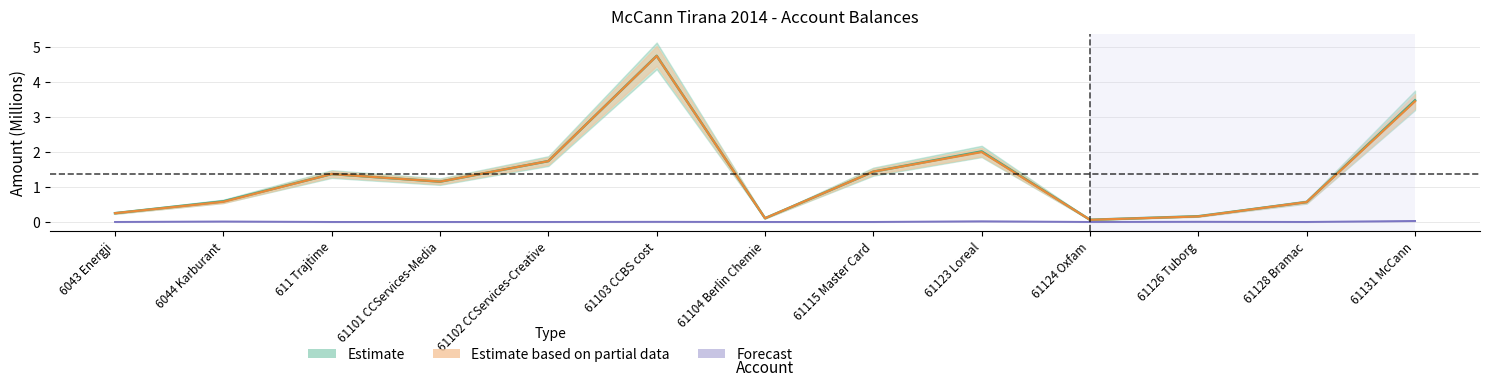

True or false: TB and Undeductible cross at least once.

False